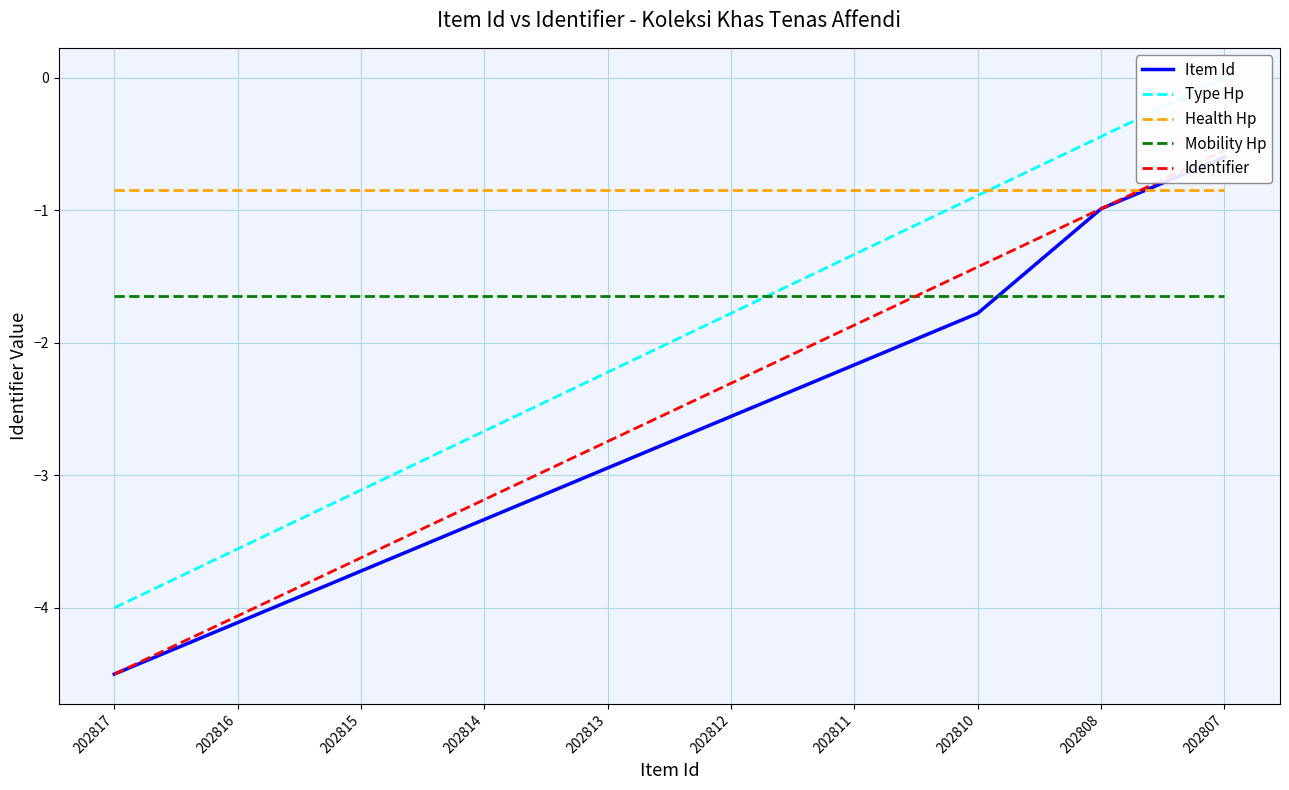

True or false: Type Hp and Identifier intersect in this chart.

False